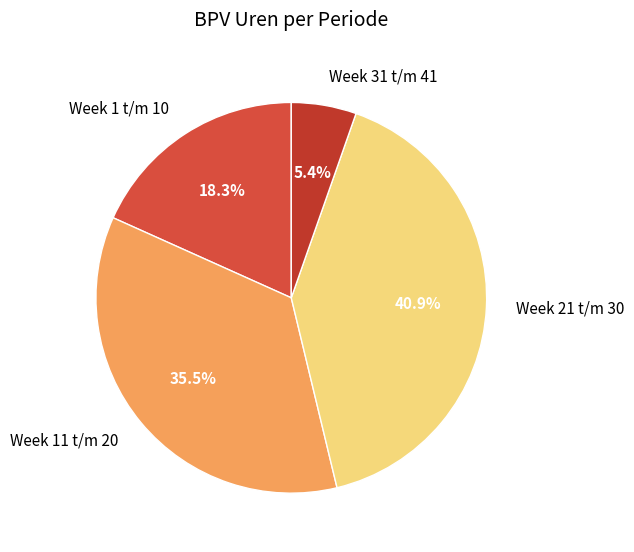

Combined, do Week 11 t/m 20 and Week 1 t/m 10 account for over 50%?

Yes